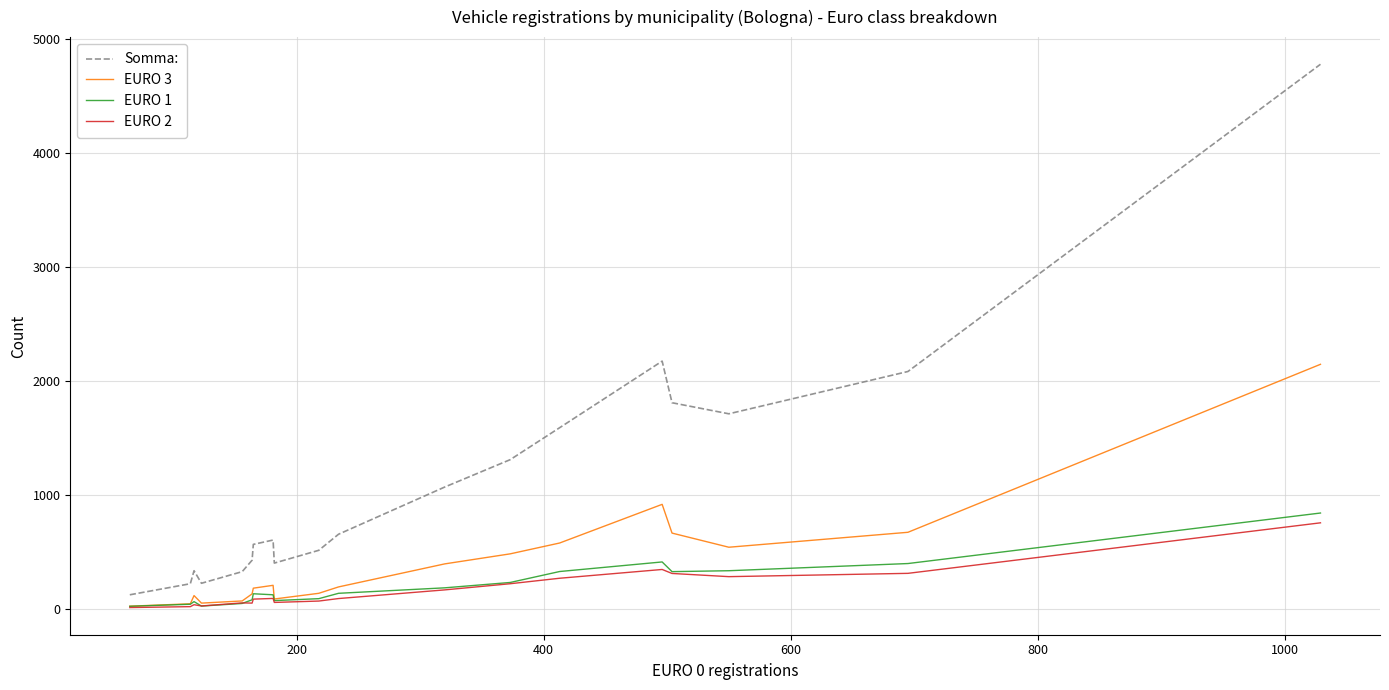

Which series has the widest spread of values?

Somma: